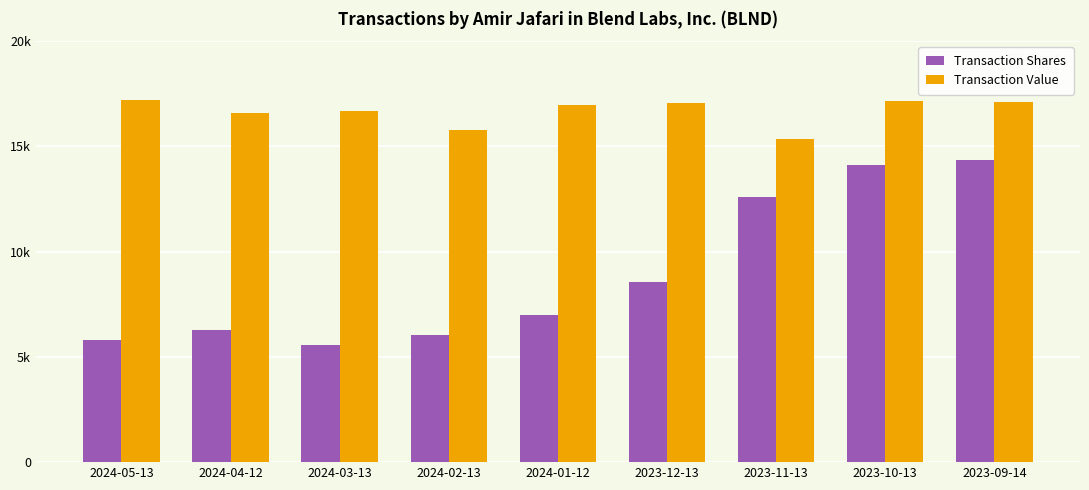

What are all the series names shown in the legend?

Transaction Shares, Transaction Value